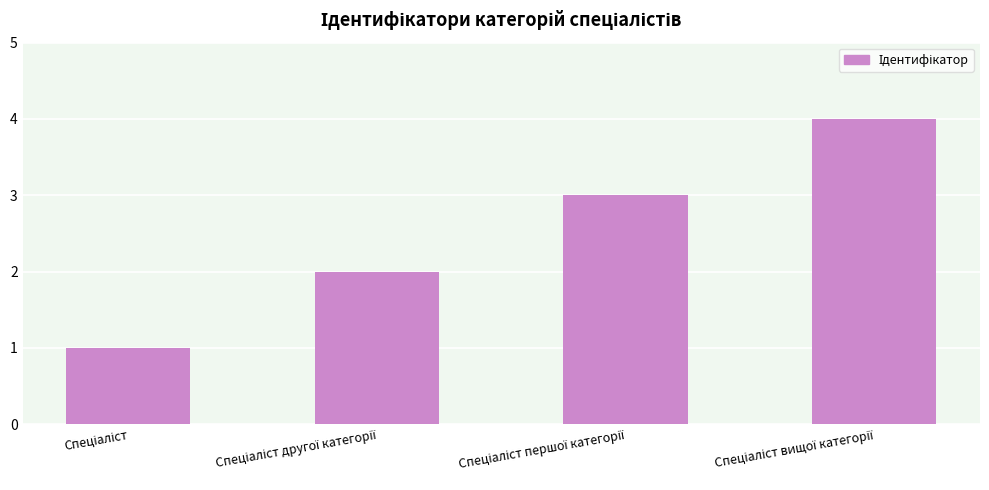

What is the value of the 2nd bar from the left?

2